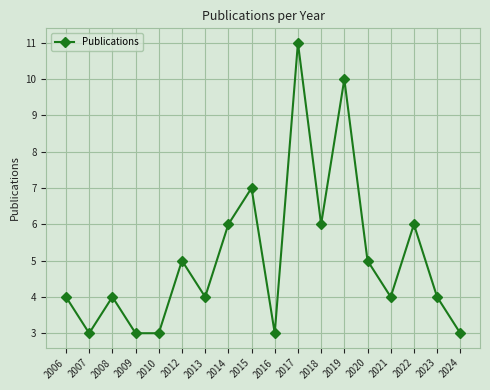

Which has a higher value, 2020 or 2010?

2020